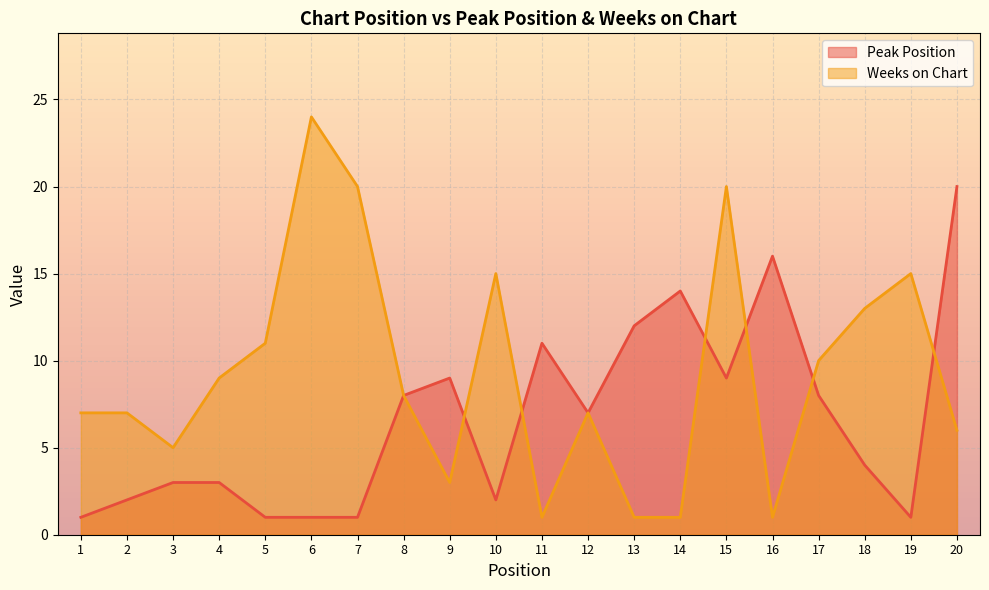

Is it true that Weeks on Chart equals 20 at 15?

True